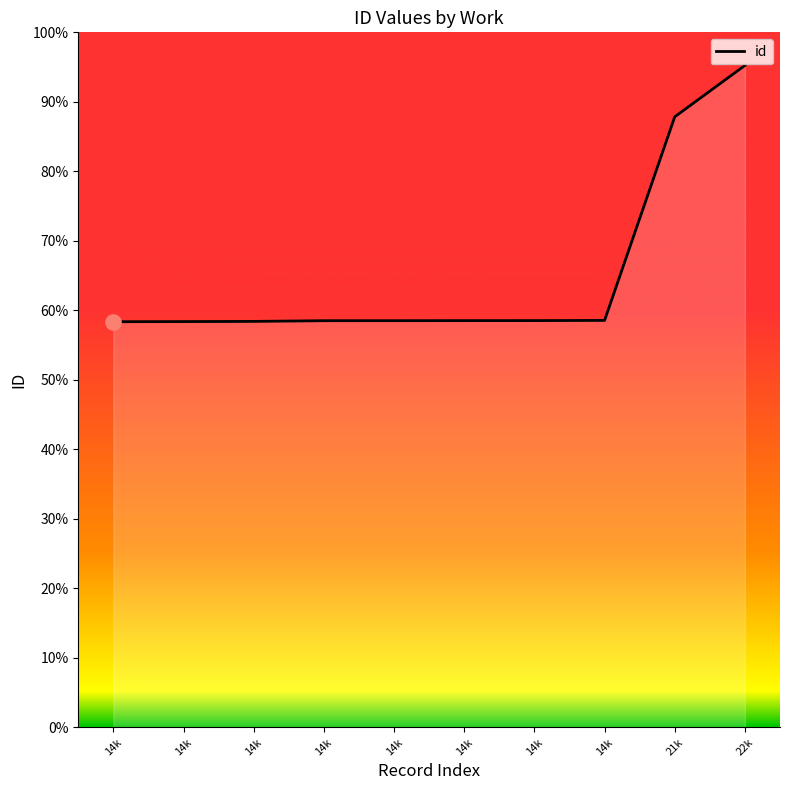

Which has a higher value, 21k or 14k?

21k